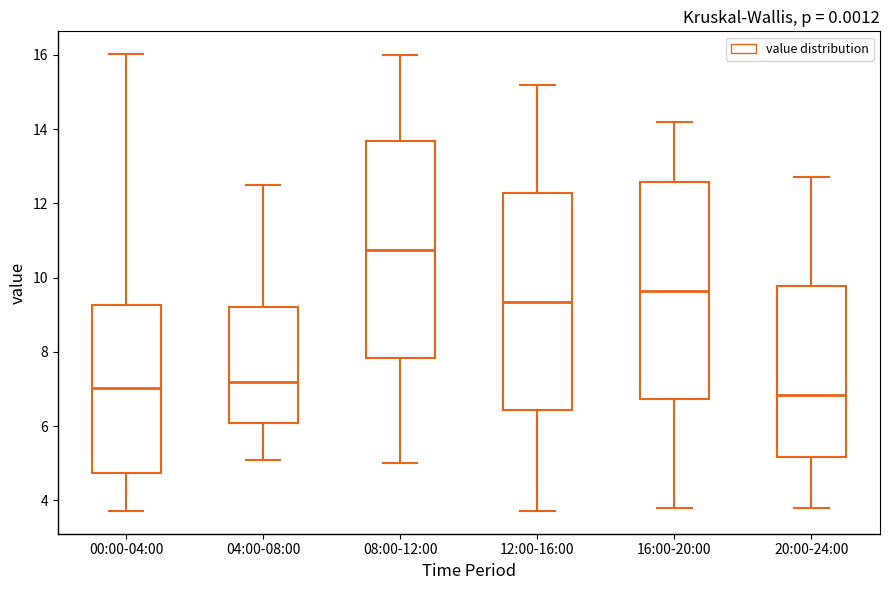

Where is the upper edge of the box for 20:00-24:00 on the y-axis? The values are not printed on the chart, so give them approximately, as read against the axis.

9.8